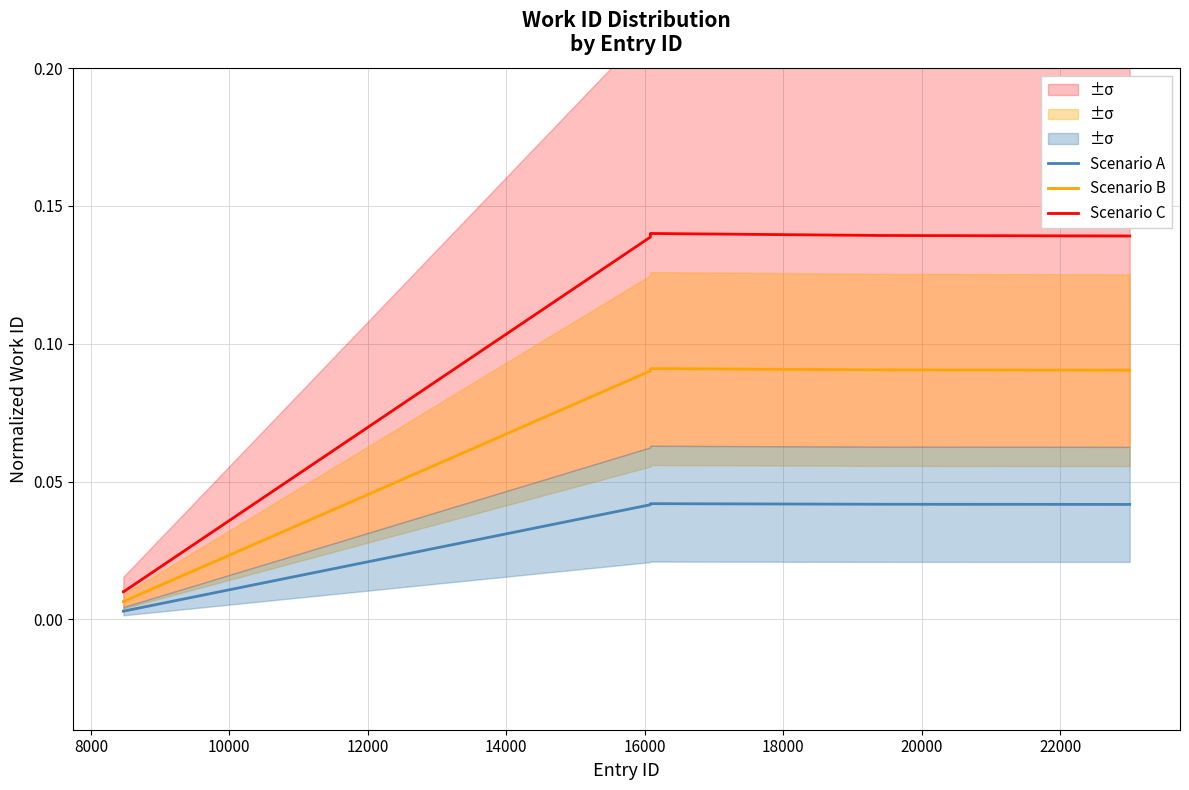

What is the sum of the Scenario C values at 6000 and 18000?

0.1